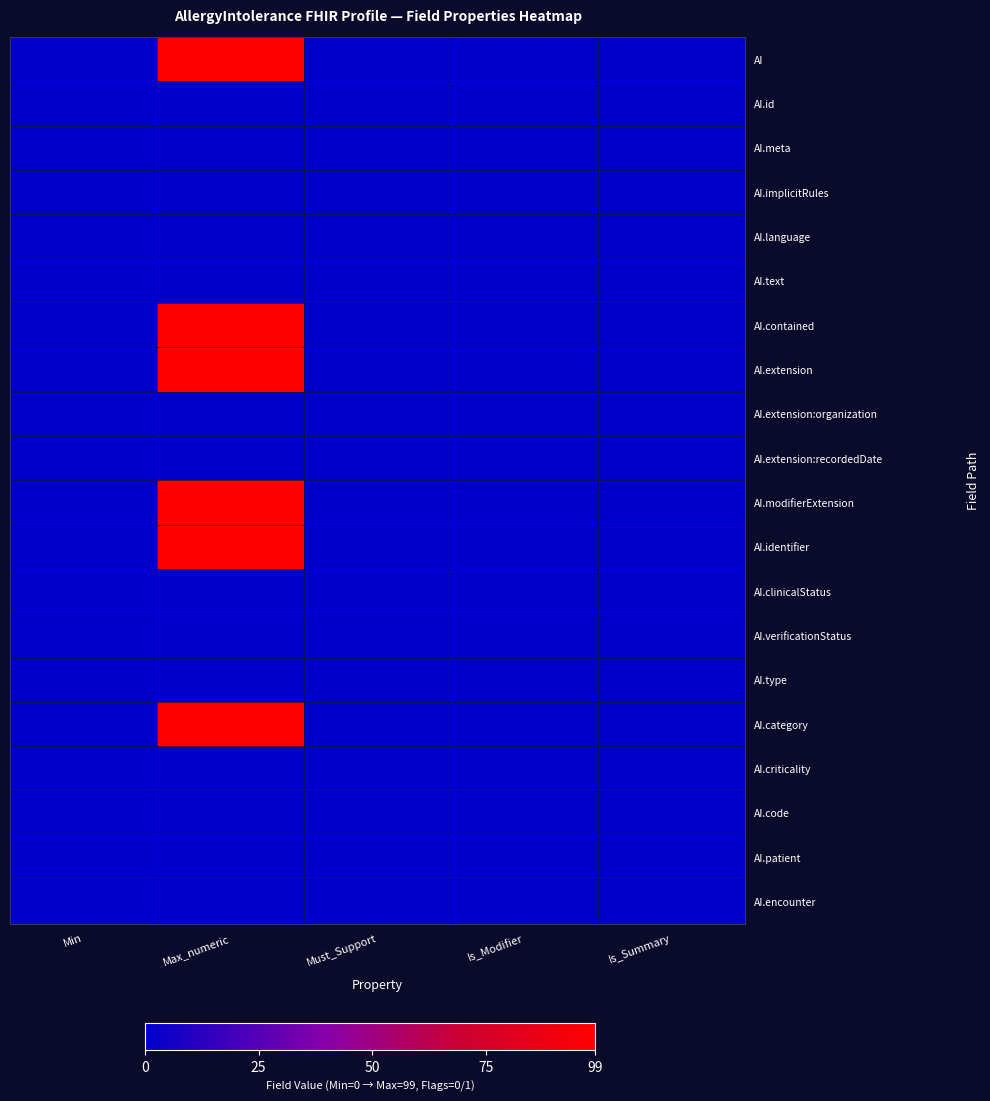

How many data points does each series have?

5